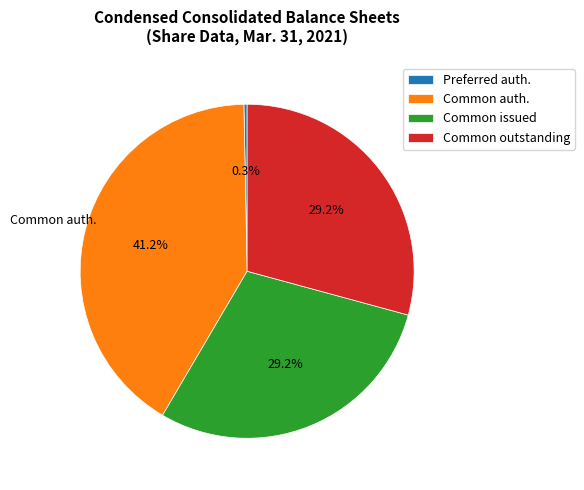

How many slices are in this pie chart?

4